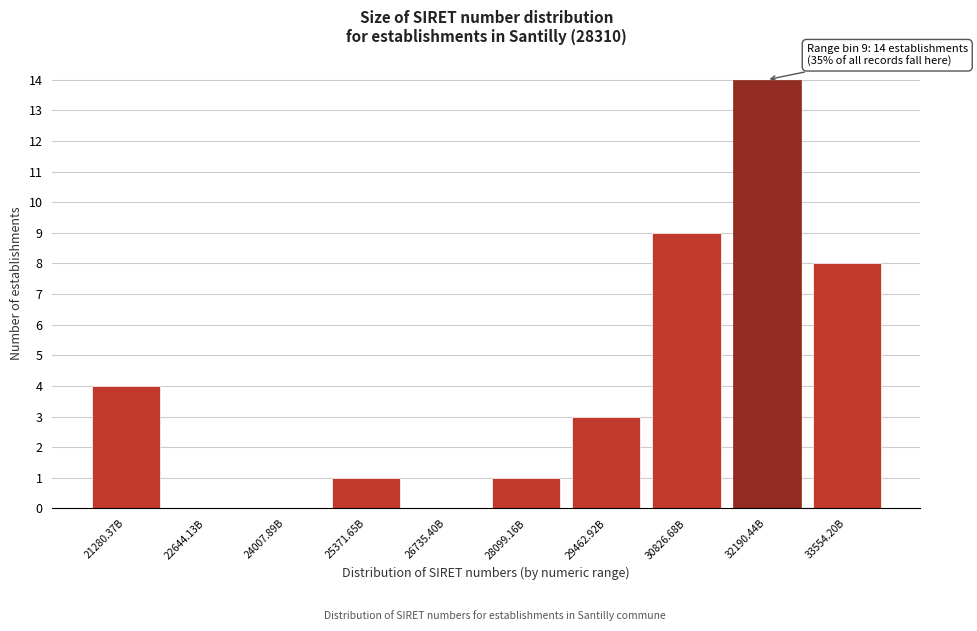

Reading left to right, list all the values displayed in this chart.

21280.37B=4	22644.13B=0	24007.89B=0	25371.65B=1	26735.40B=0	28099.16B=1	29462.92B=3	30826.68B=9	32190.44B=14	33554.20B=8